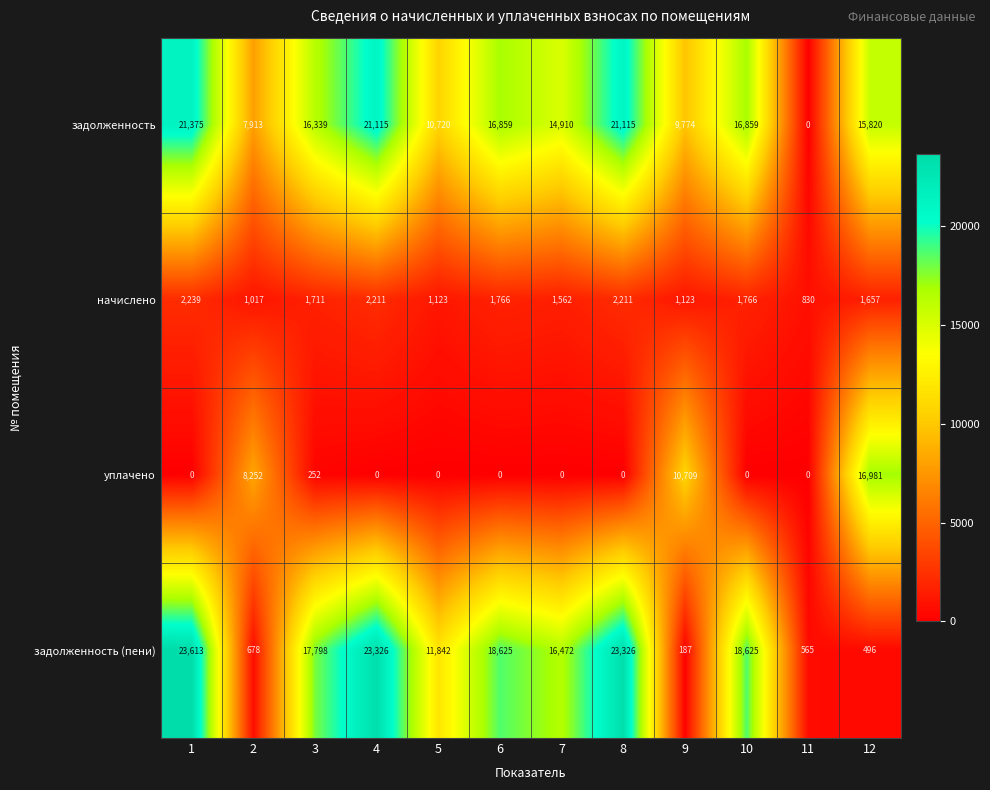

What is the spread (max minus min) of values at 2?

7574